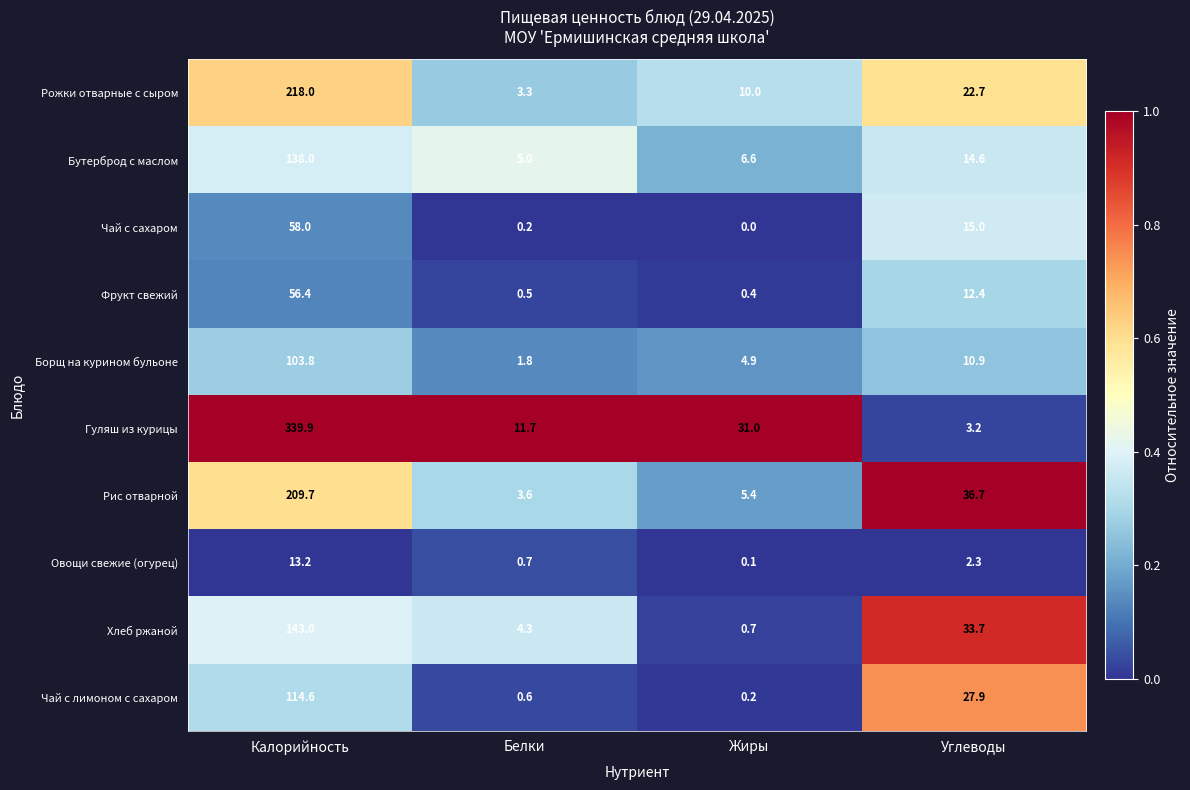

What is the difference between the maximum and minimum values in the Хлеб ржаной series?

142.3